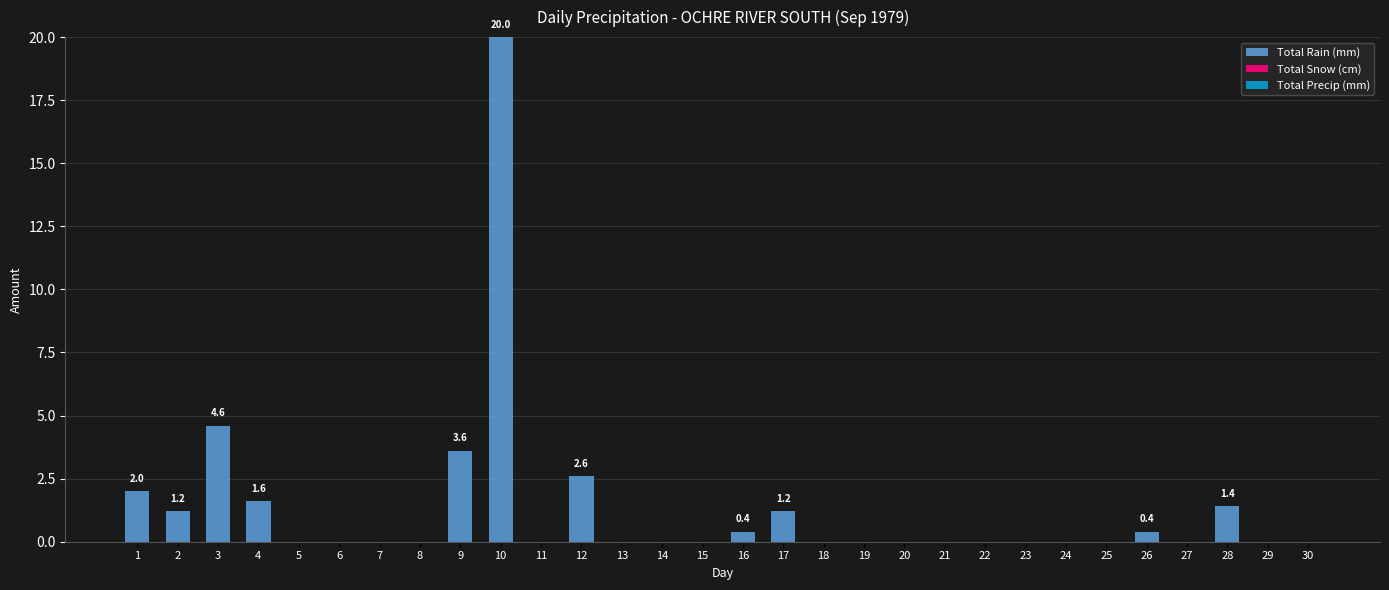

Count the number of data series in this chart.

1